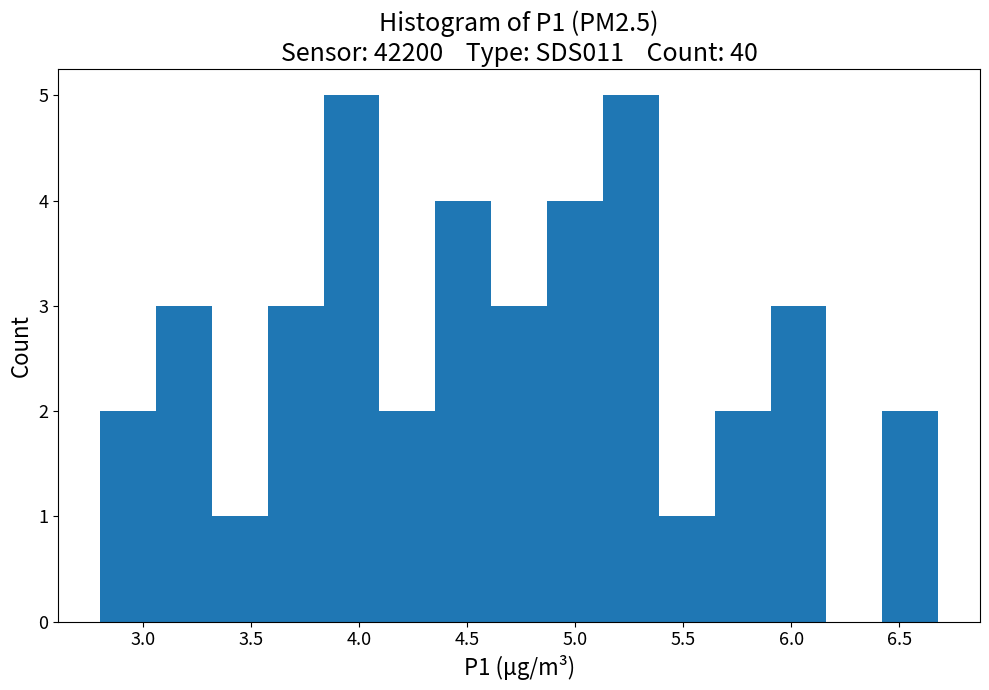

Reading left to right, transcribe this chart: for each bar, give the range it covers on the x-axis and its height. Neither the bar edges nor the heights are printed on the chart, so give them approximately, as read against the axes.

2.80 to 3.05: 2
3.05 to 3.30: 3
3.30 to 3.60: 1
3.60 to 3.85: 3
3.85 to 4.10: 5
4.10 to 4.35: 2
4.35 to 4.60: 4
4.60 to 4.85: 3
4.85 to 5.15: 4
5.15 to 5.40: 5
5.40 to 5.65: 1
5.65 to 5.90: 2
5.90 to 6.15: 3
6.15 to 6.40: 0
6.40 to 6.70: 2